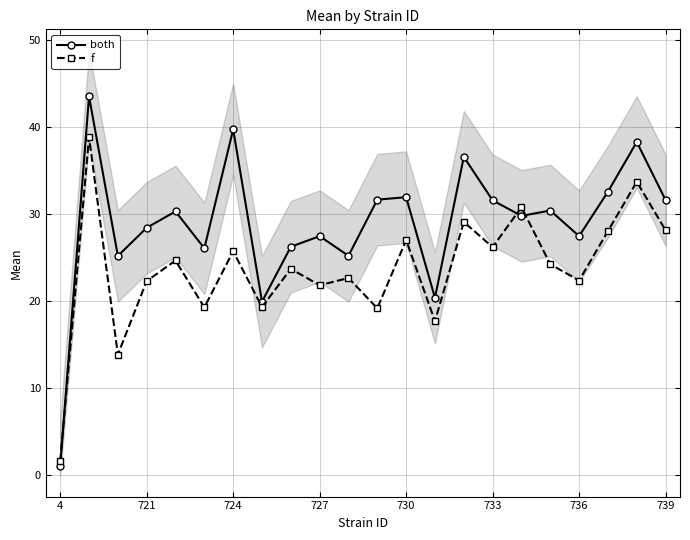

Is it true that both equals 31.6 at 739?

True